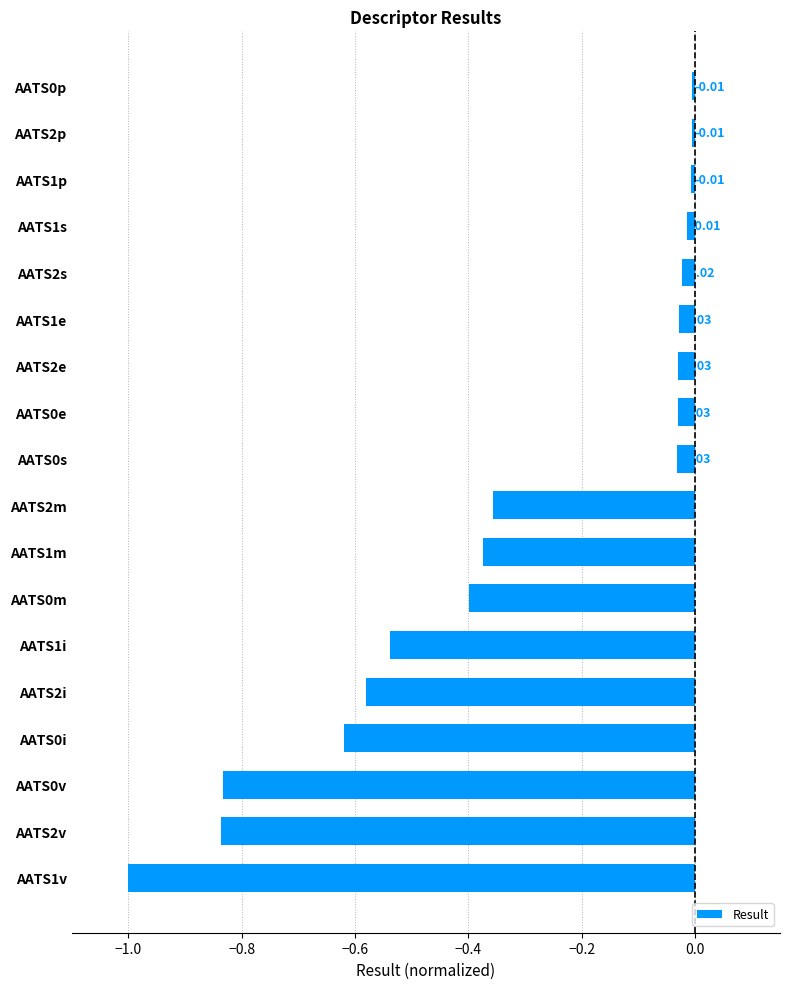

What is the change in value from AATS1m to AATS1e?

+0.3